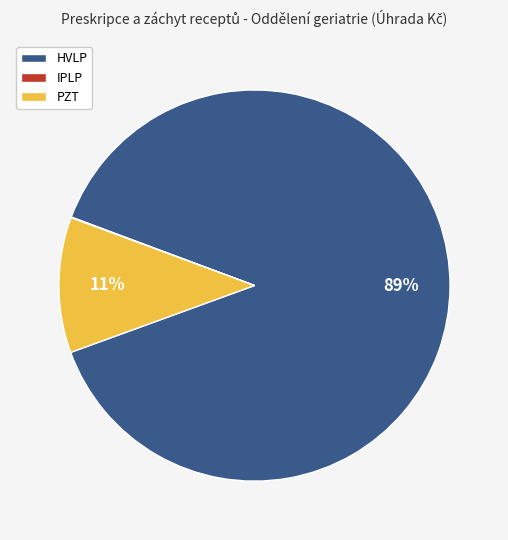

Does PZT account for over 50% of the chart?

No